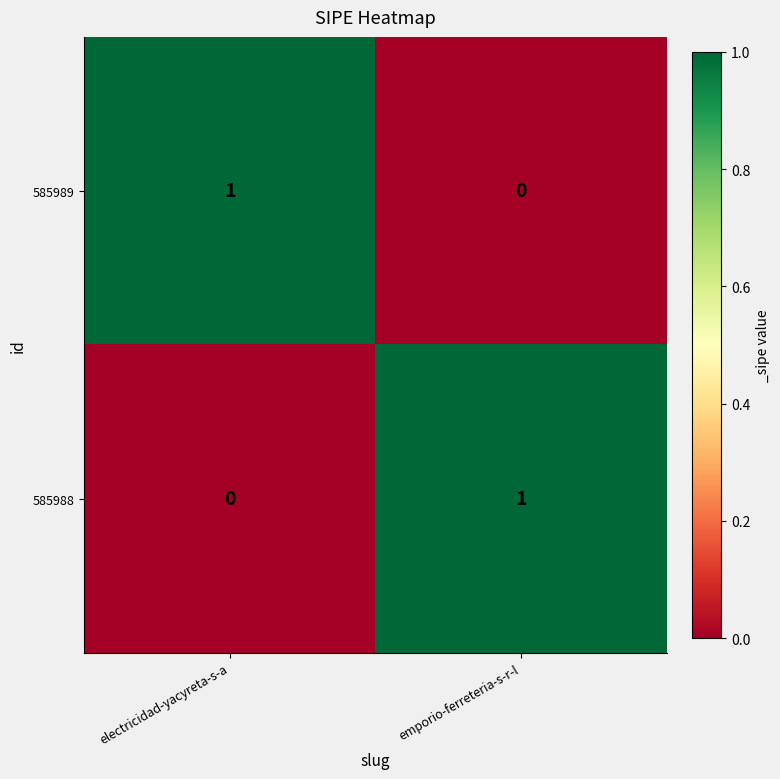

At which label is 585988 closest to 0?

electricidad-yacyreta-s-a